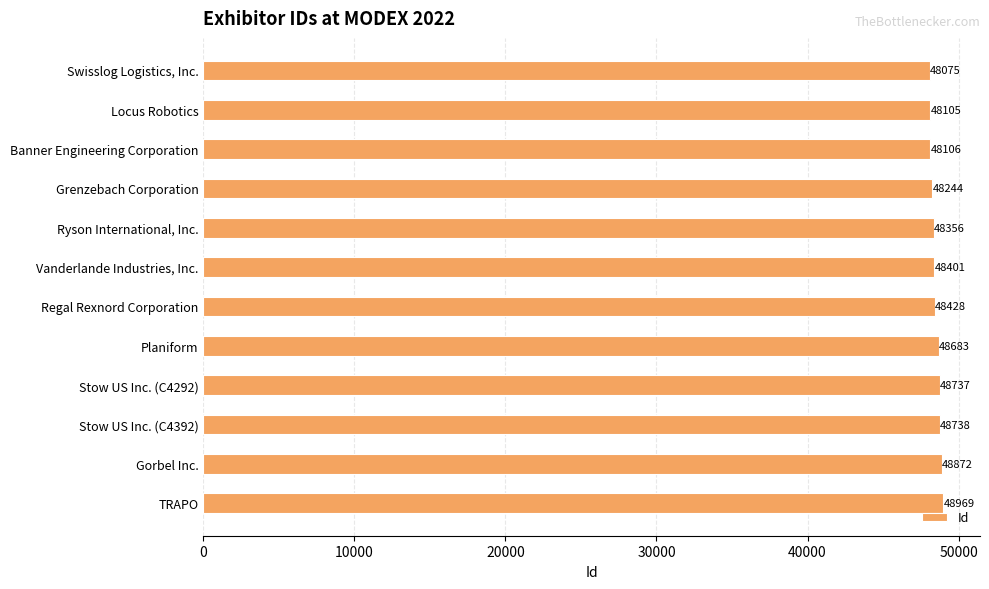

Reading top to bottom, extract all data points from this chart.

48075	48105	48106	48244	48356	48401	48428	48683	48737	48738	48872	48969